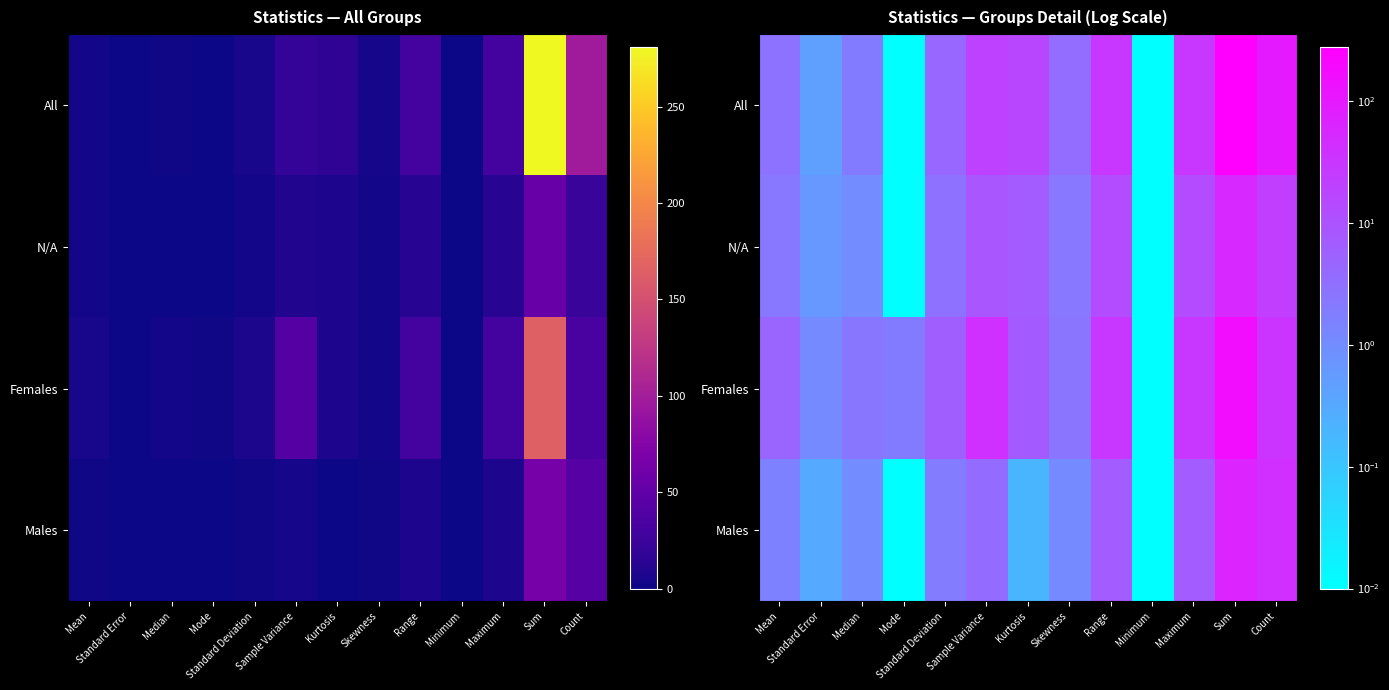

Which series has the widest spread of values?

All